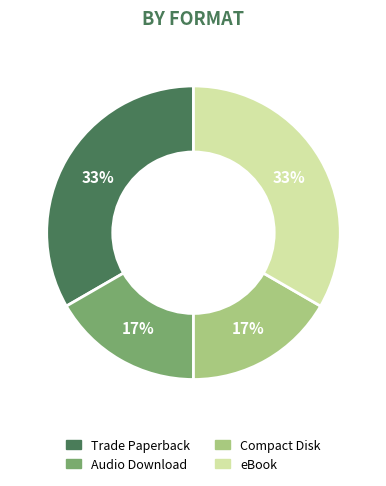

Is Trade Paperback the majority of the pie?

No